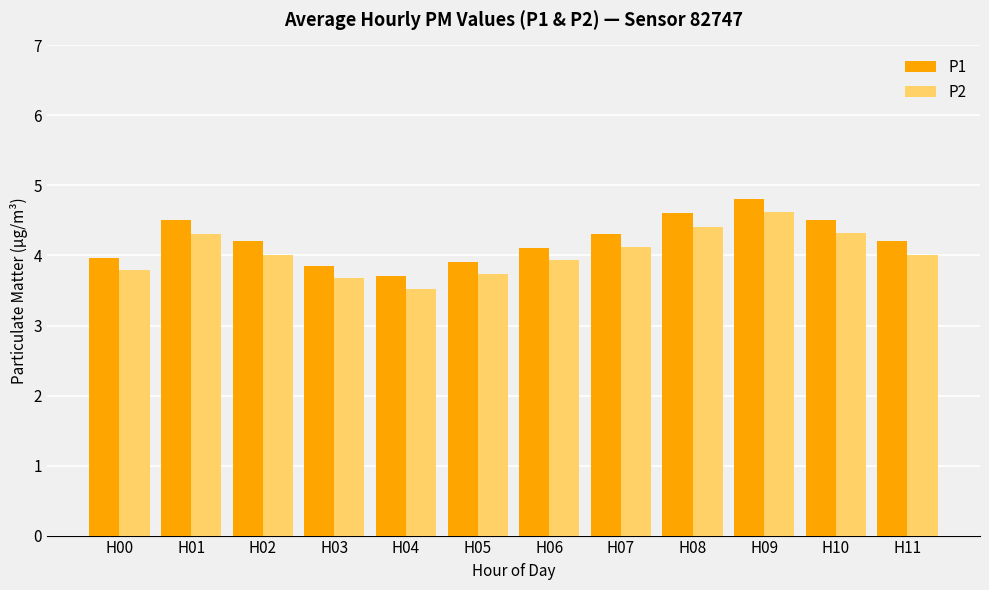

What is the difference between the highest and lowest values at H10?

0.2